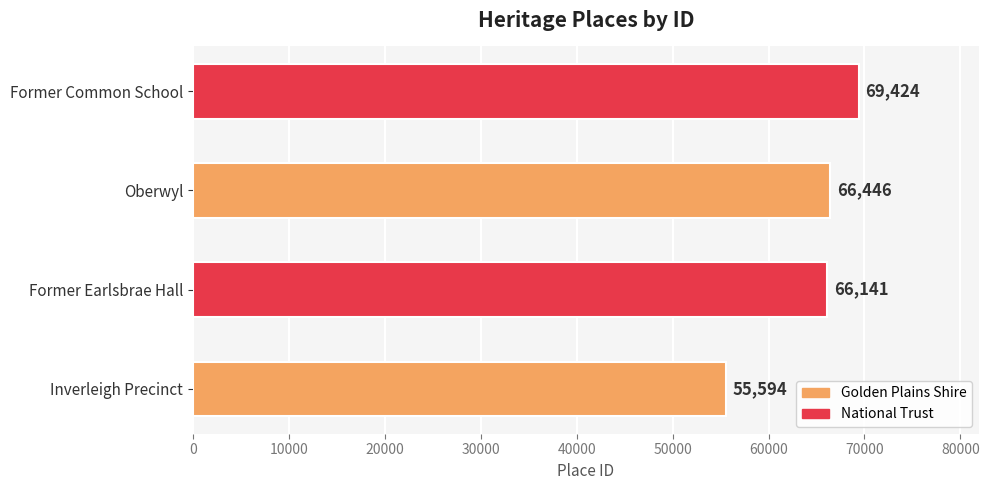

Reading top to bottom, extract all data points from this chart.

69424	66446	66141	55594